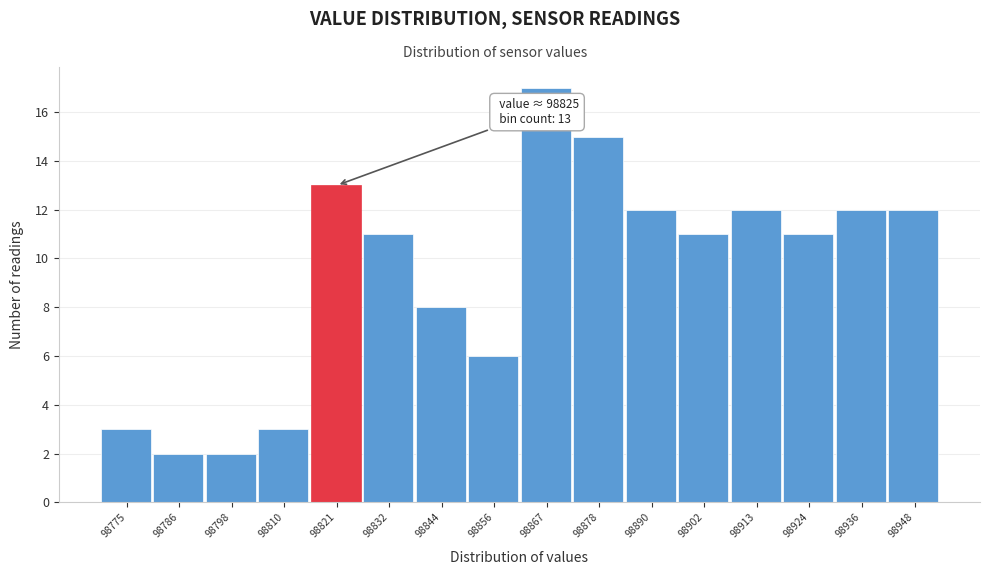

Reading right to left, list all the values displayed in this chart.

12	12	11	12	11	12	15	17	6	8	11	13	3	2	2	3